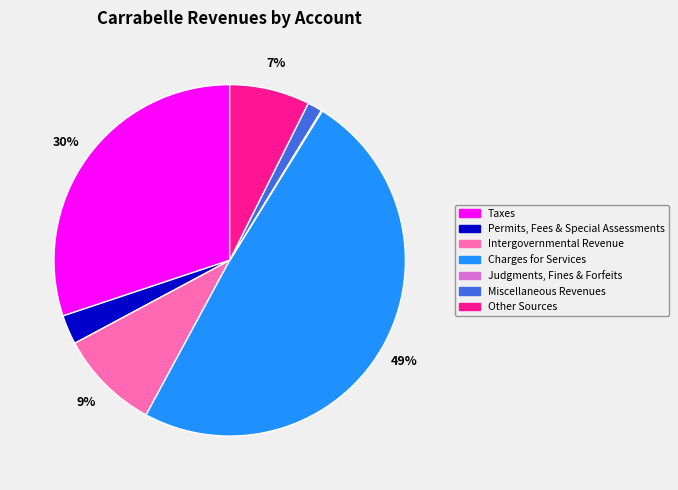

Which has a higher value, Charges for Services or Intergovernmental Revenue?

Charges for Services